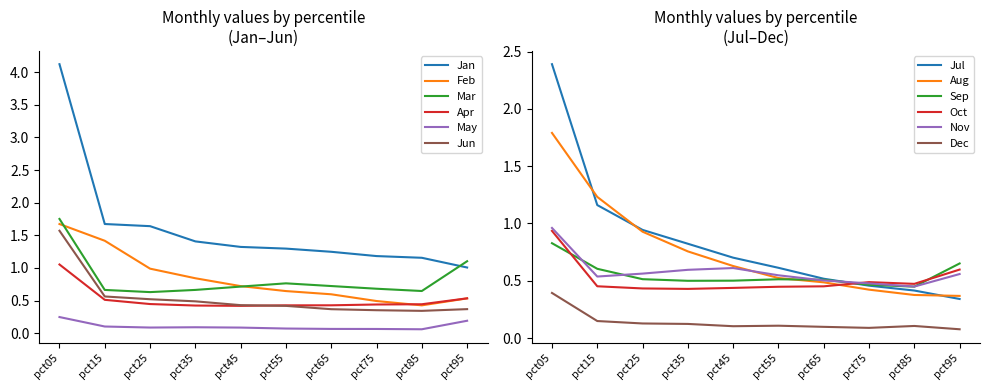

Which category has the highest value in the Jun series?

pct05